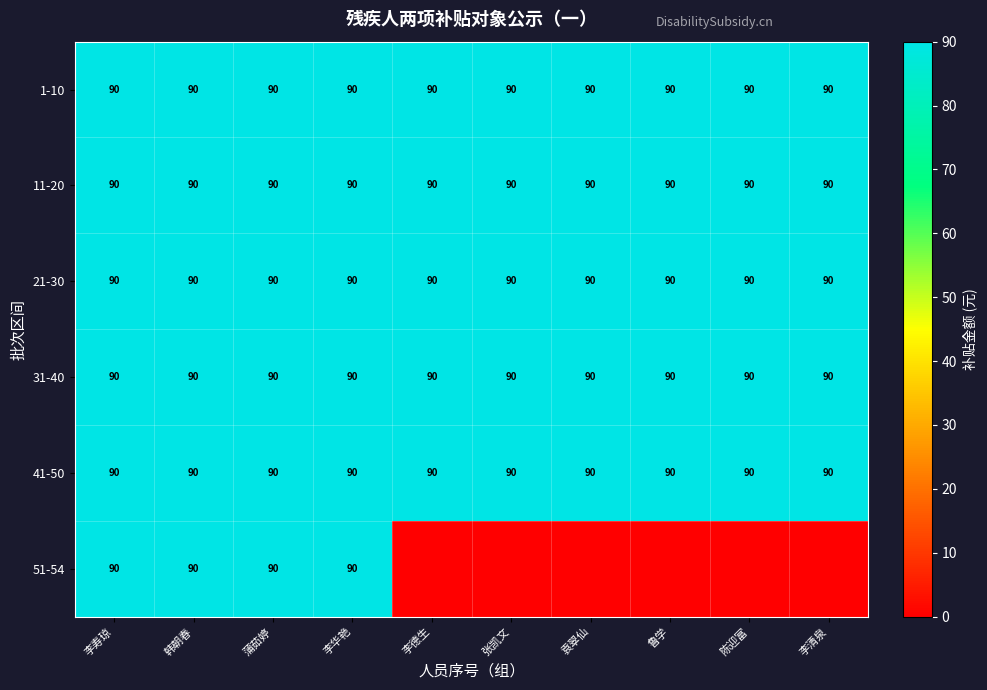

What is the minimum value for 11-20?

90